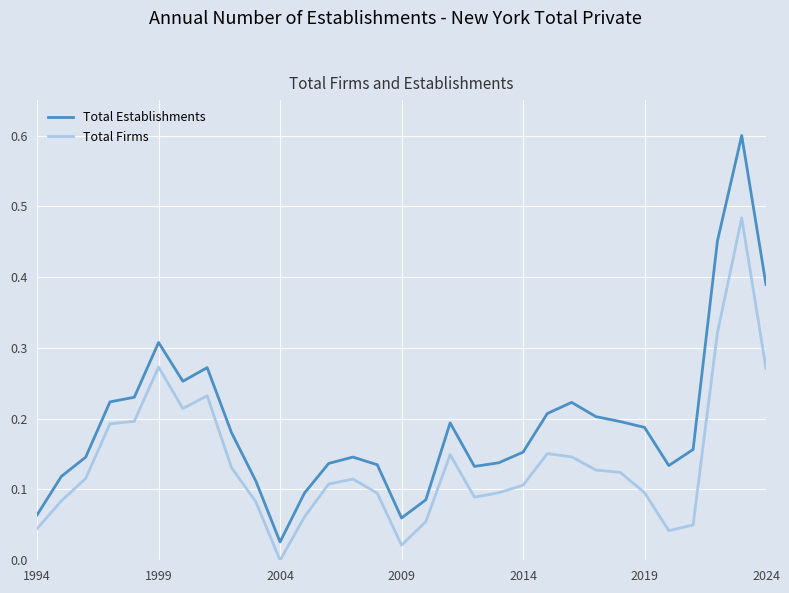

List the series in order of their overall mean, lowest first.

Total Firms, Total Establishments